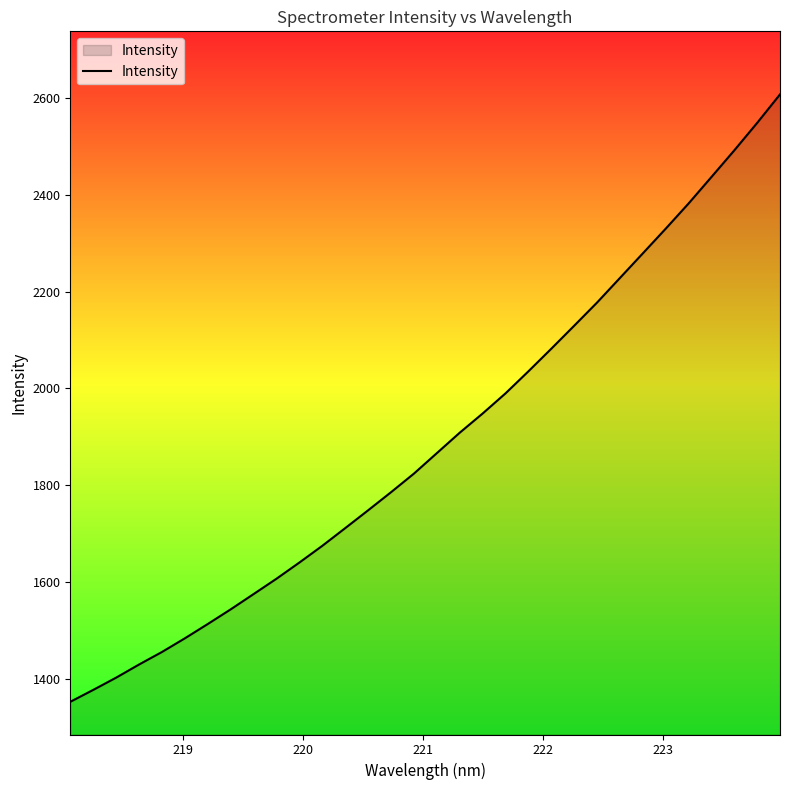

What is the maximum value shown in the chart?

2608.0